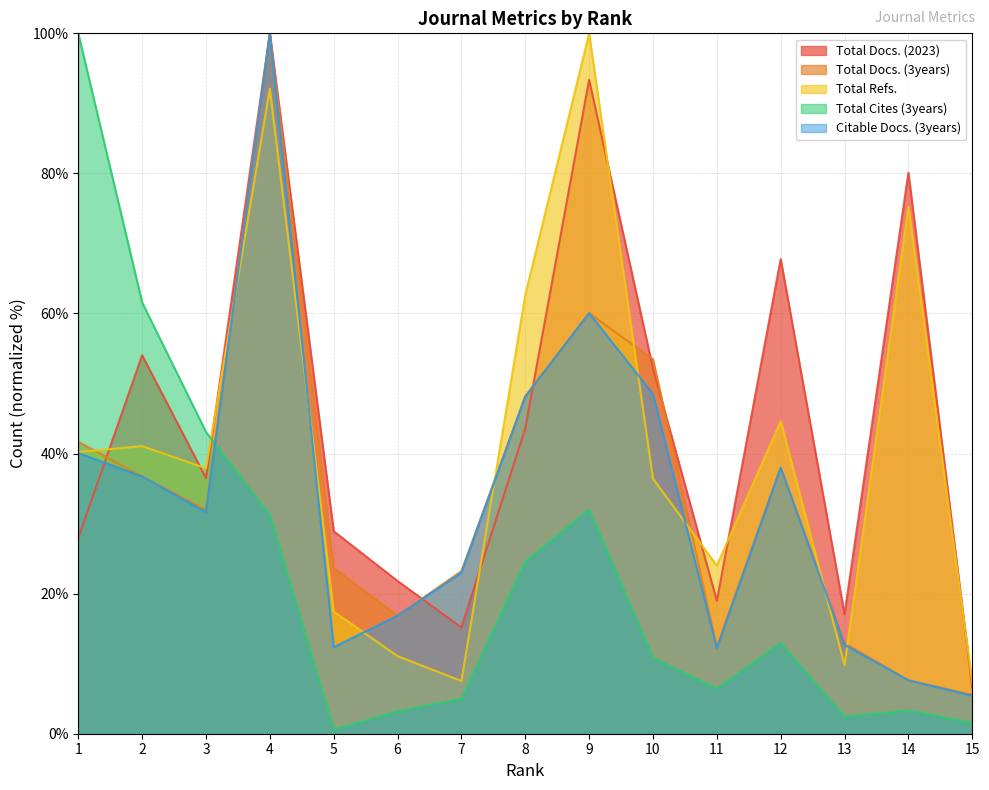

What is the average value of the Total Docs. (3years) series?

34.1